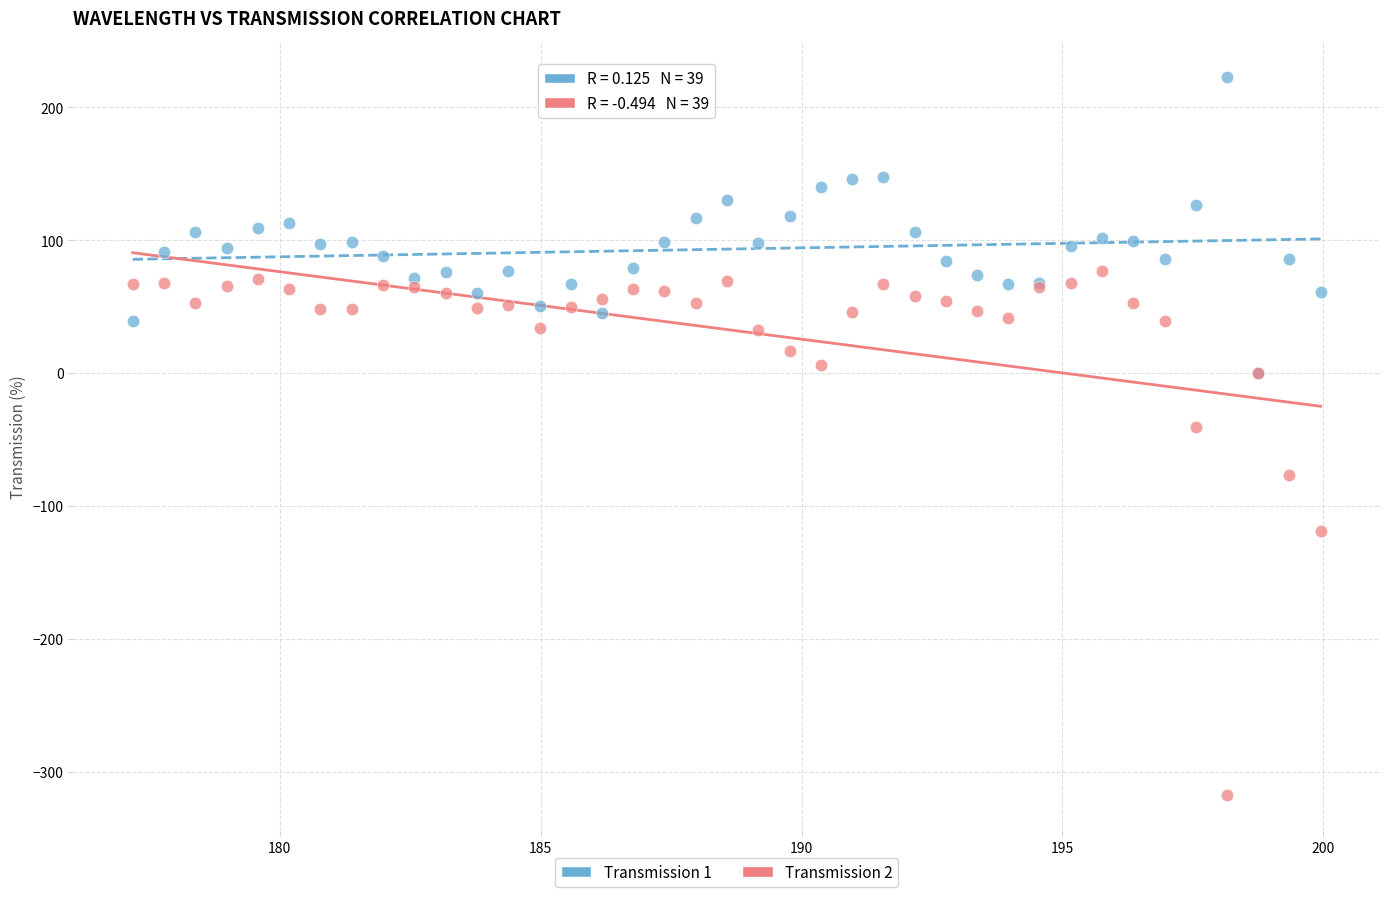

Which series reaches the maximum Y coordinate?

Transmission 1